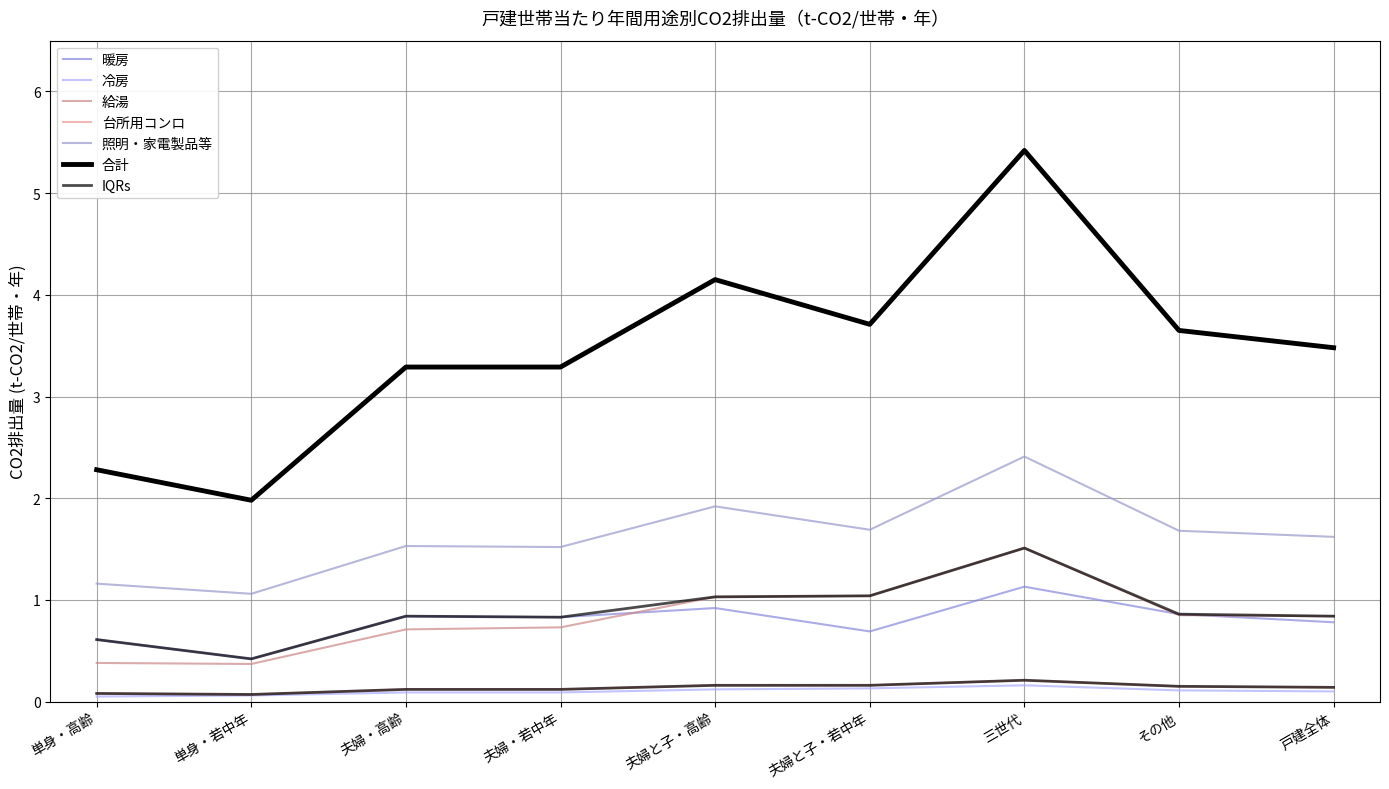

Where is the first local maximum for 給湯?

三世代